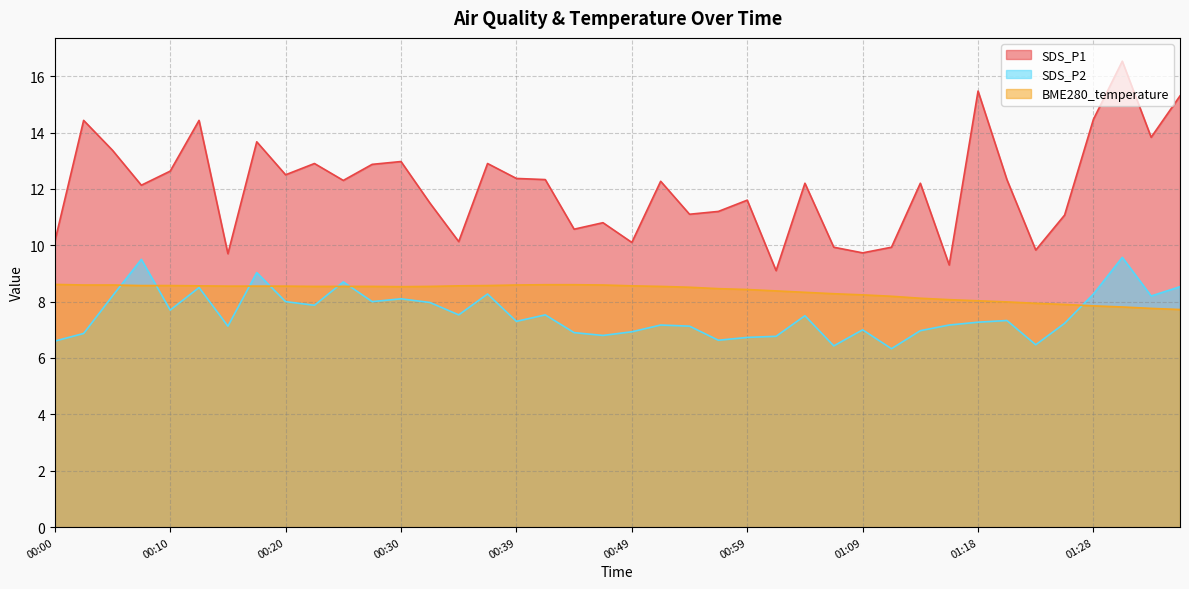

Does the chart display data point markers on the line(s)?

No